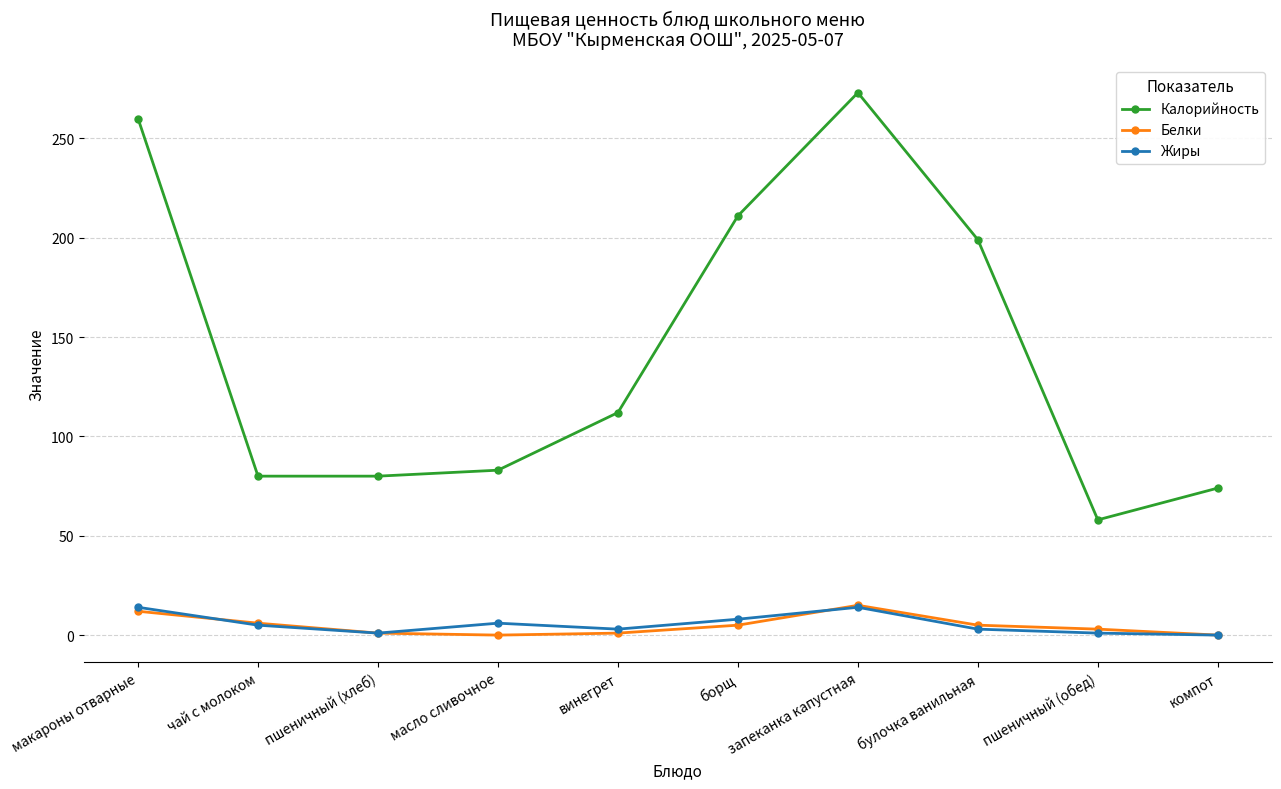

Which series has the largest total across all categories?

Калорийность